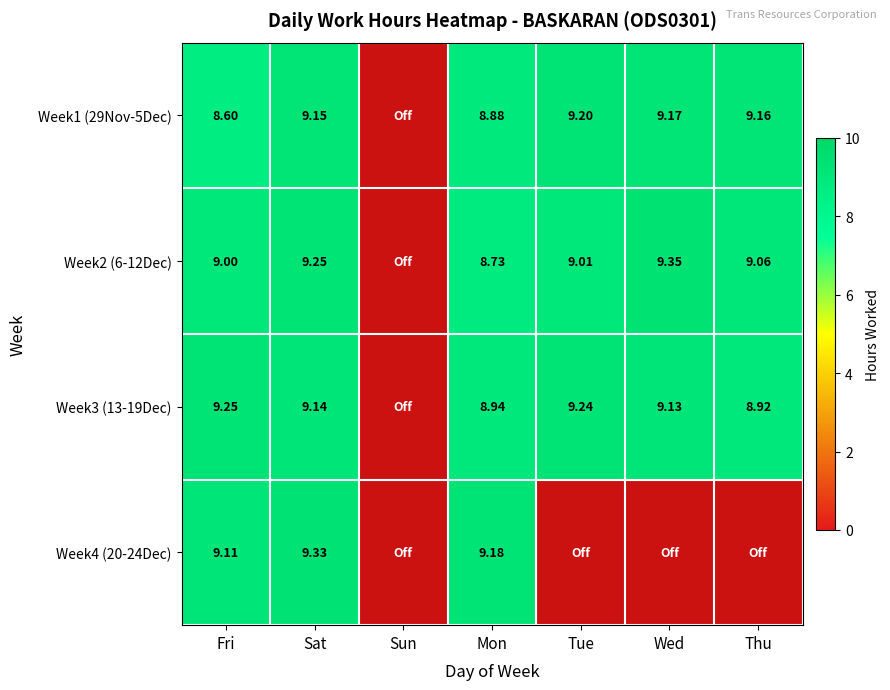

What is the spread (max minus min) of values at Wed?

9.3